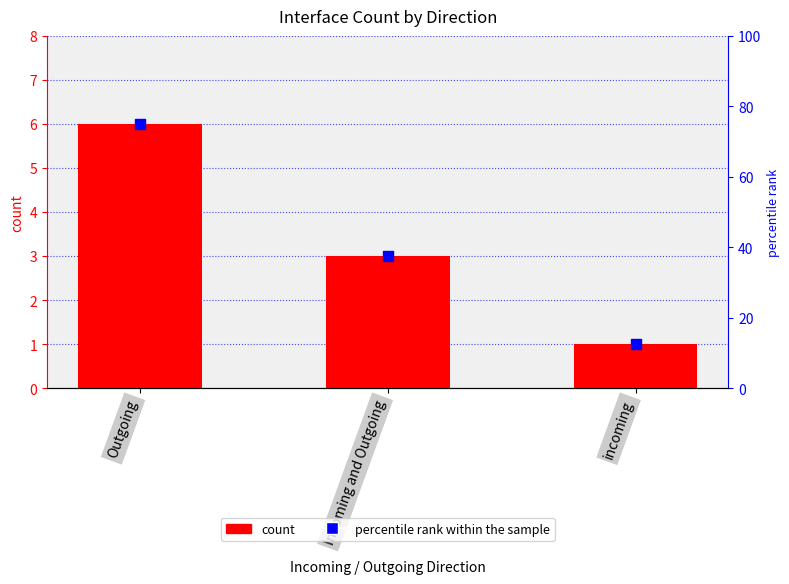

Which series contains the lowest Y value?

count